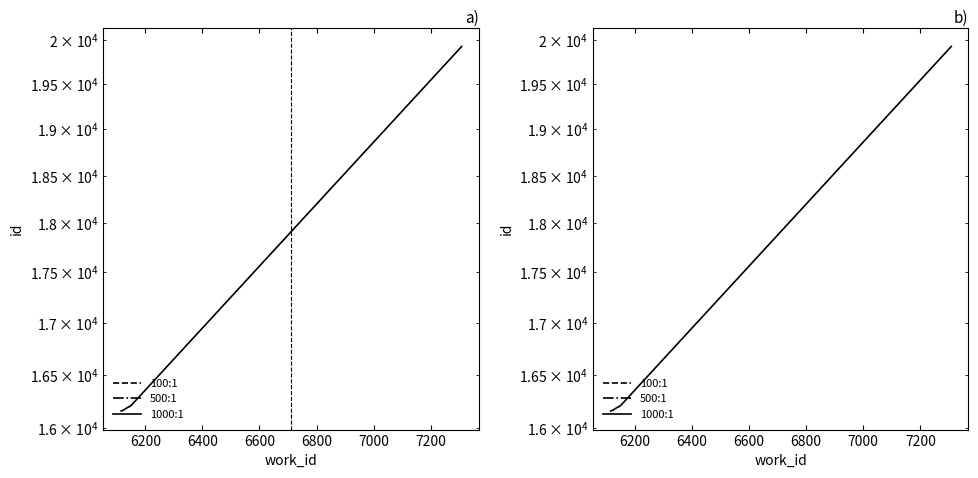

Count the number of data series in this chart.

3